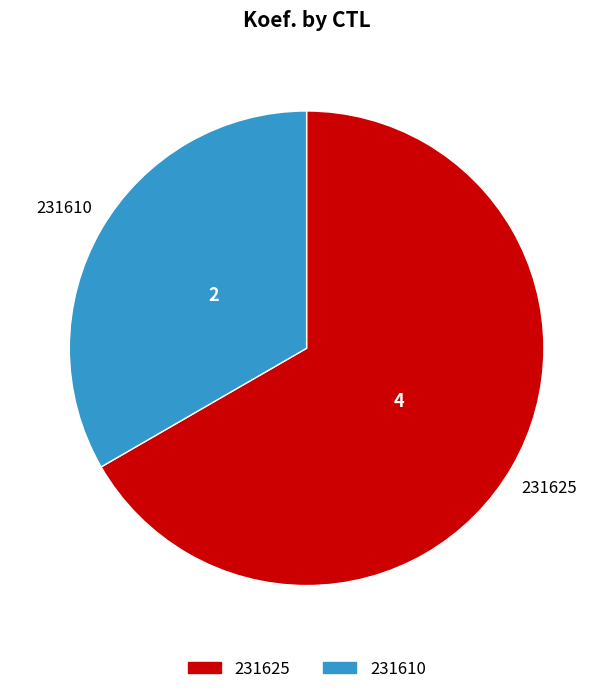

Which has a higher value, 231610 or 231625?

231625